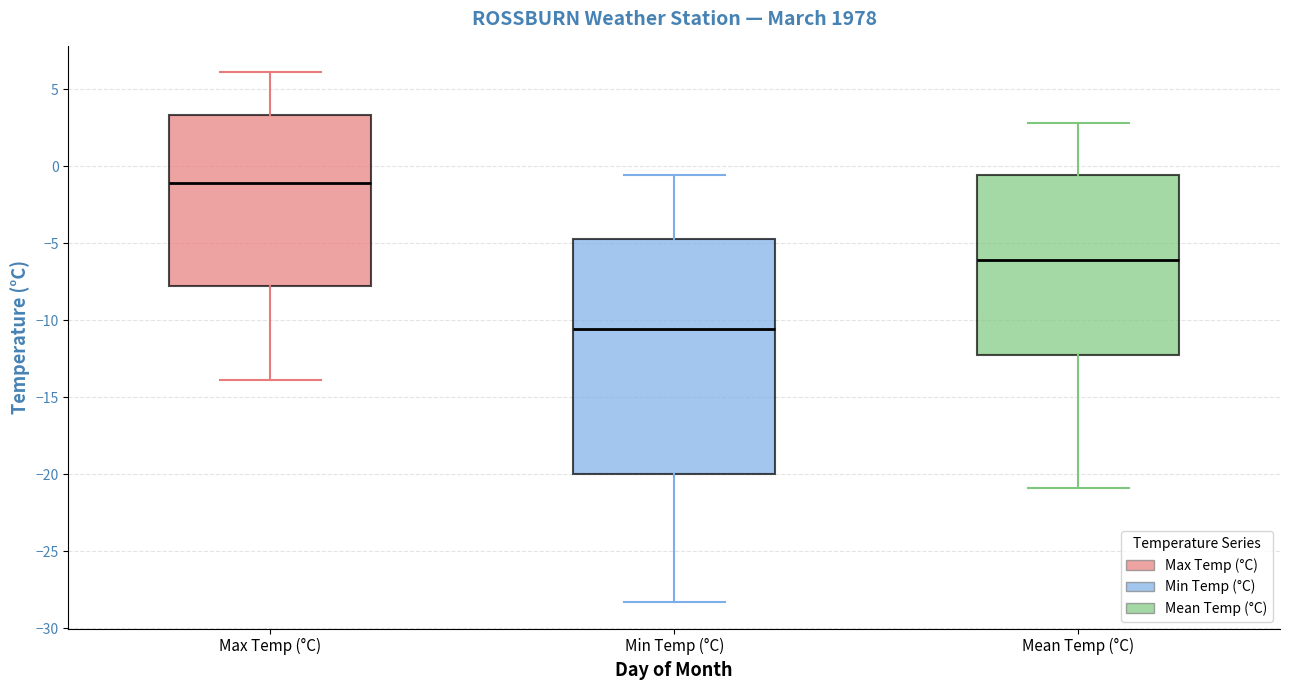

Which box is the tallest, from its lower edge to its upper edge?

Min Temp (°C)